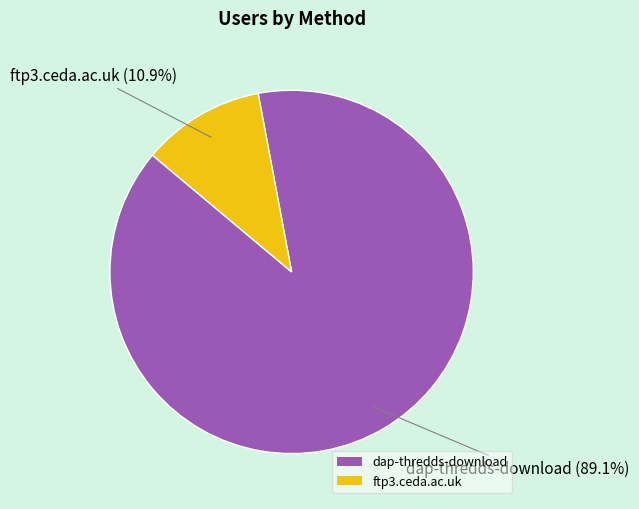

Which slice represents more than half of the pie?

dap-thredds-download